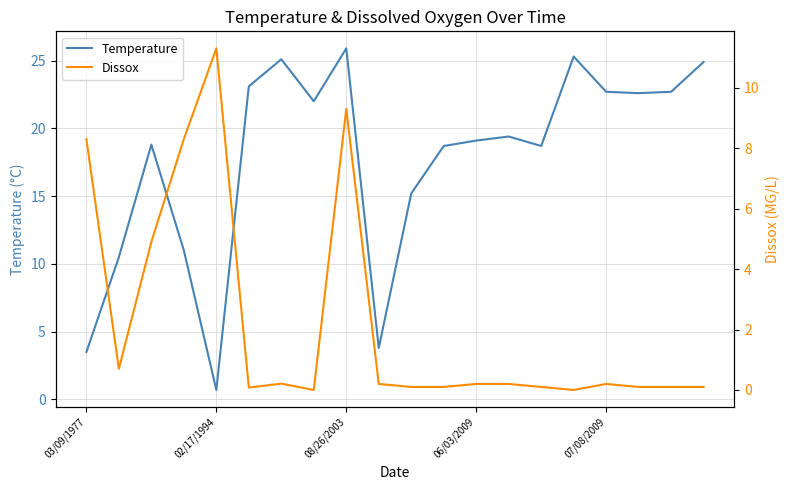

What is the average value of the Temperature series?

17.7